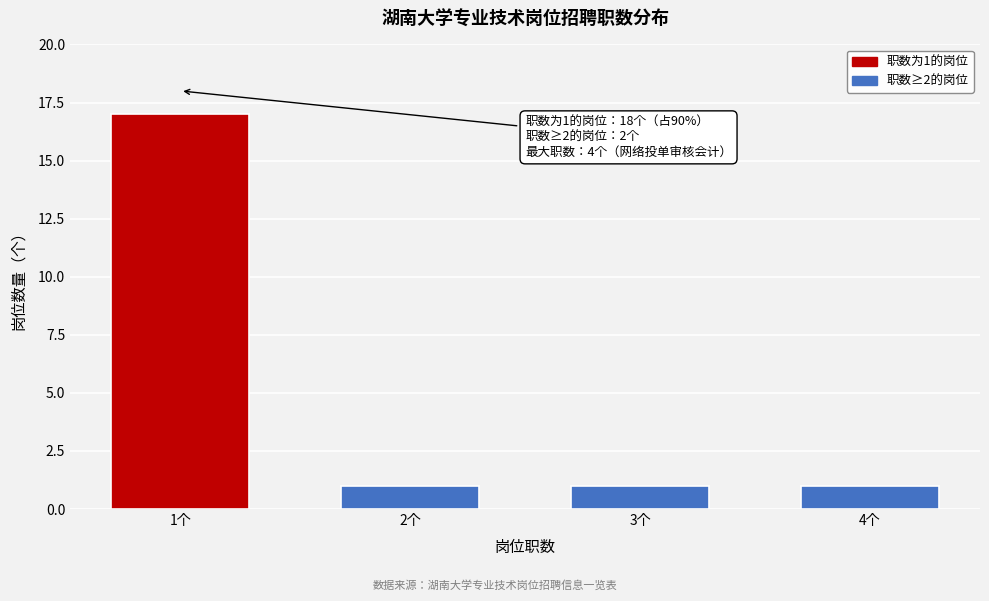

Reading right to left, what are all the values shown in this chart?

1	1	1	17